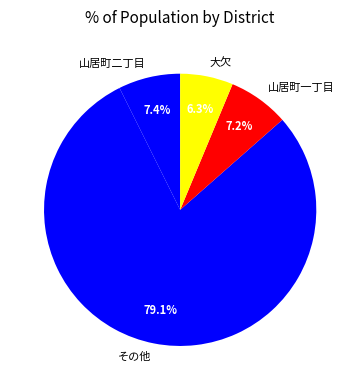

Combined, do その他 and 山居町一丁目 account for over 50%?

Yes